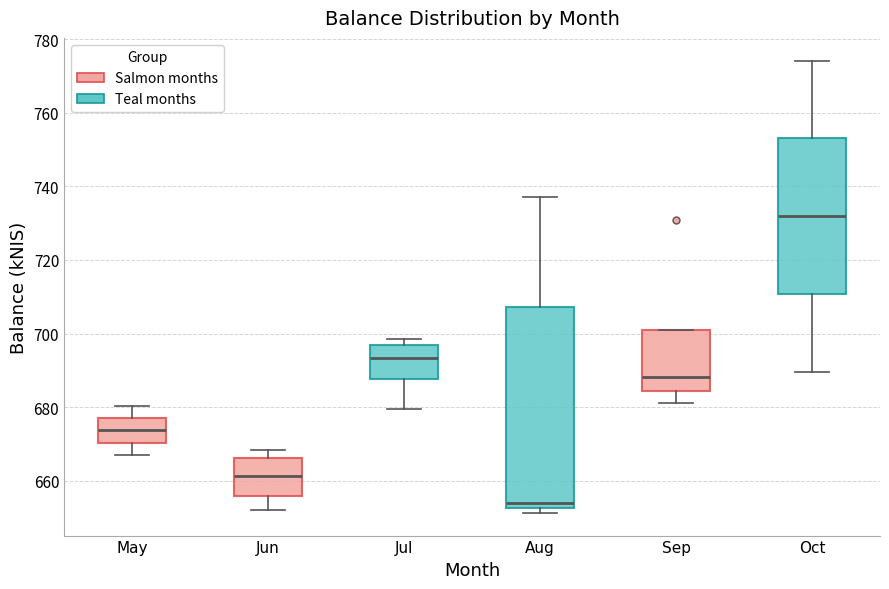

Reading left to right, read every box against the y-axis: the position of its median line, the range the box covers, and the ends of its whiskers. The values are not printed on the chart, so give them approximately, as read against the axis.

May: median 674, box 670 to 678, whiskers 668 to 680
Jun: median 662, box 656 to 666, whiskers 652 to 668
Jul: median 694, box 688 to 696, whiskers 680 to 698
Aug: median 654, box 652 to 708, whiskers 652 (just below the box's lower edge) to 738
Sep: median 688, box 684 to 700, whiskers 682 to 700
Oct: median 732, box 710 to 754, whiskers 690 to 774